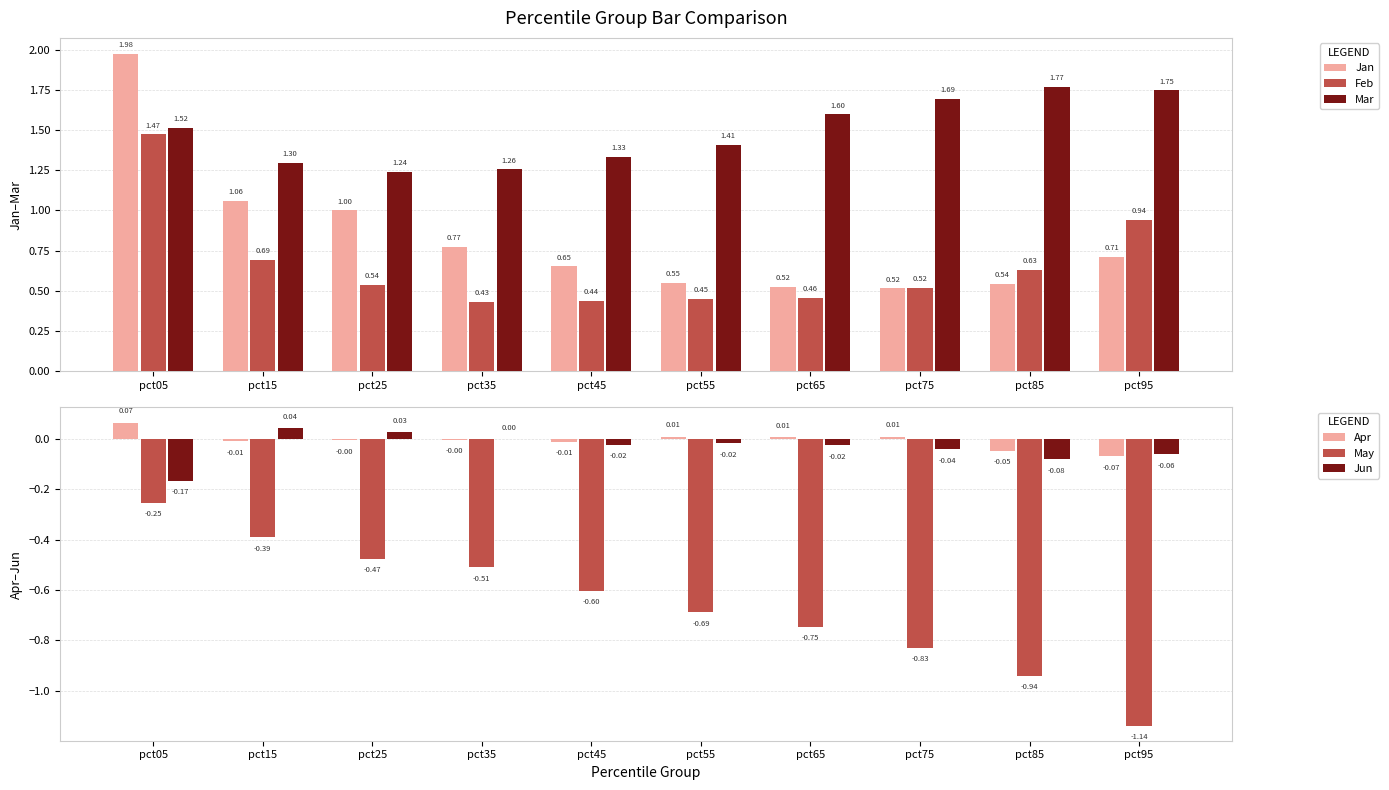

At which label does Apr reach its peak?

pct05